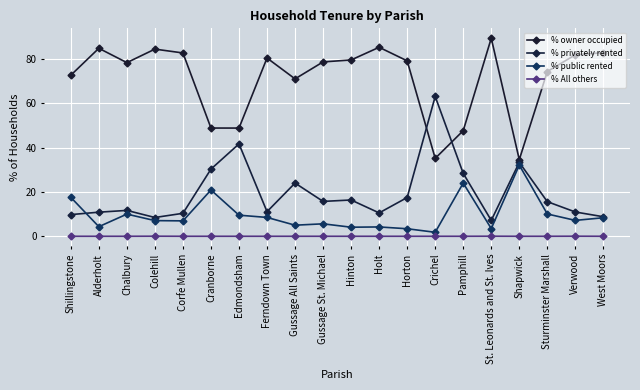

How many lines are shown in the chart?

4